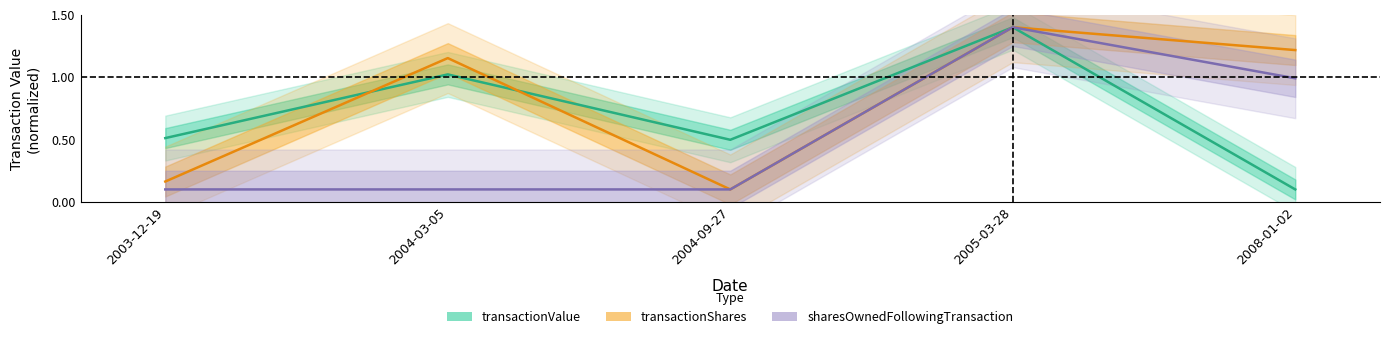

How many categories are shown in the chart?

5